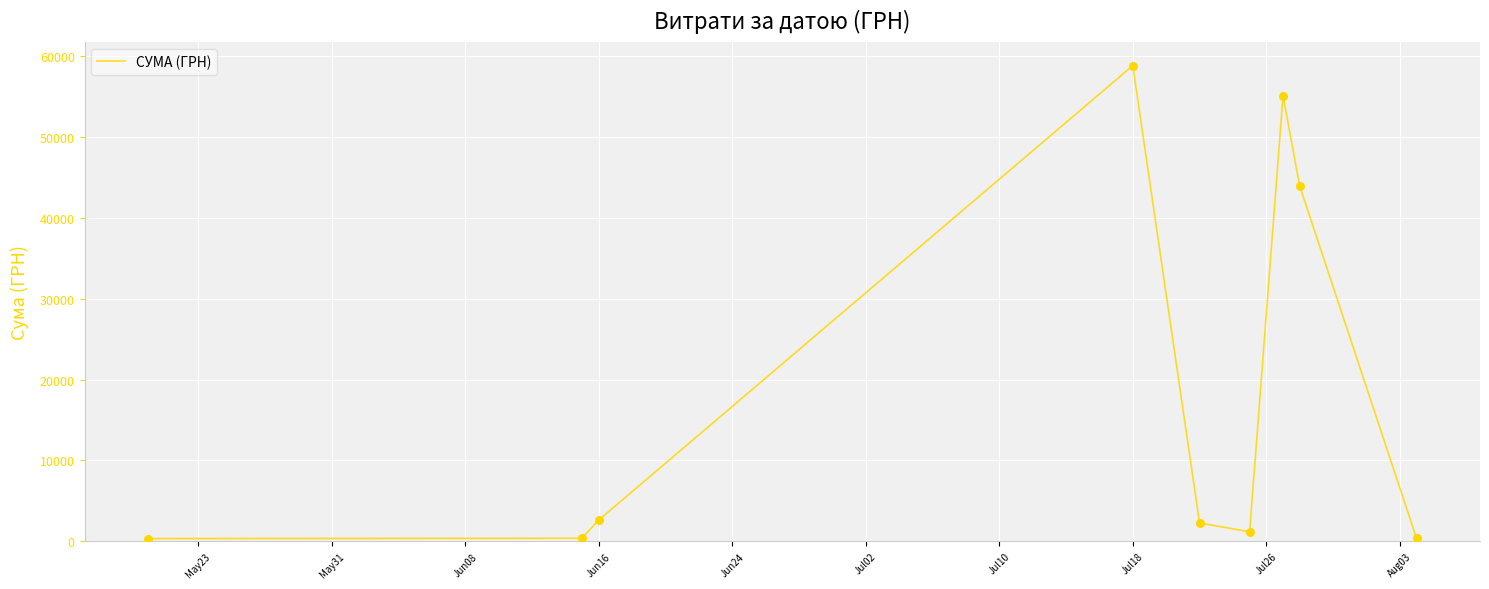

What is the greatest value displayed?

58840.0